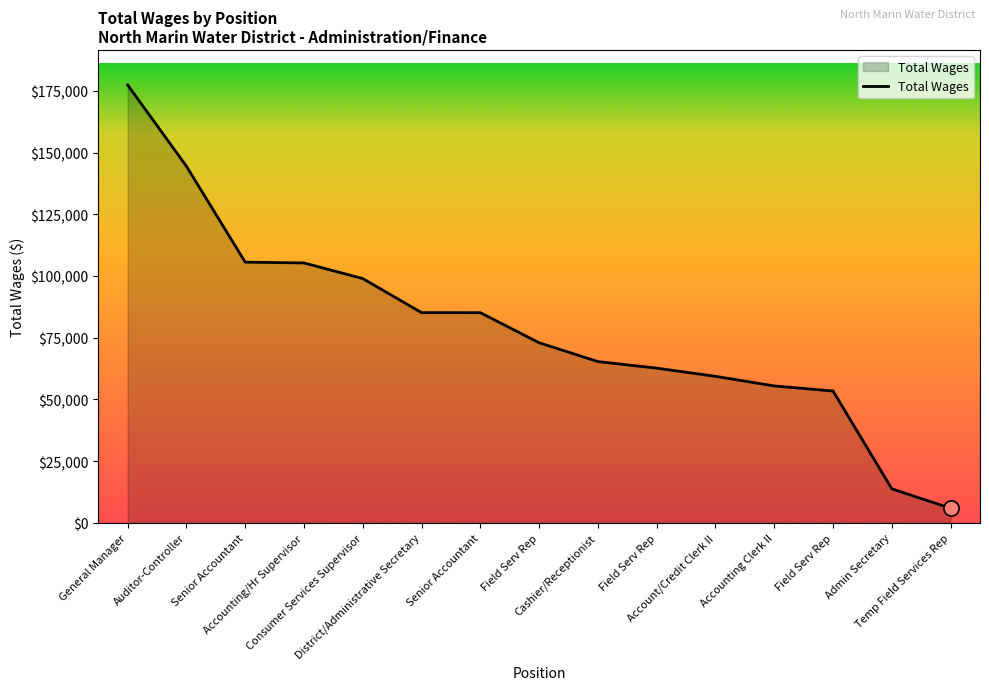

Approximately how many times larger is the value at Account/Credit Clerk II compared to Senior Accountant?

0.6